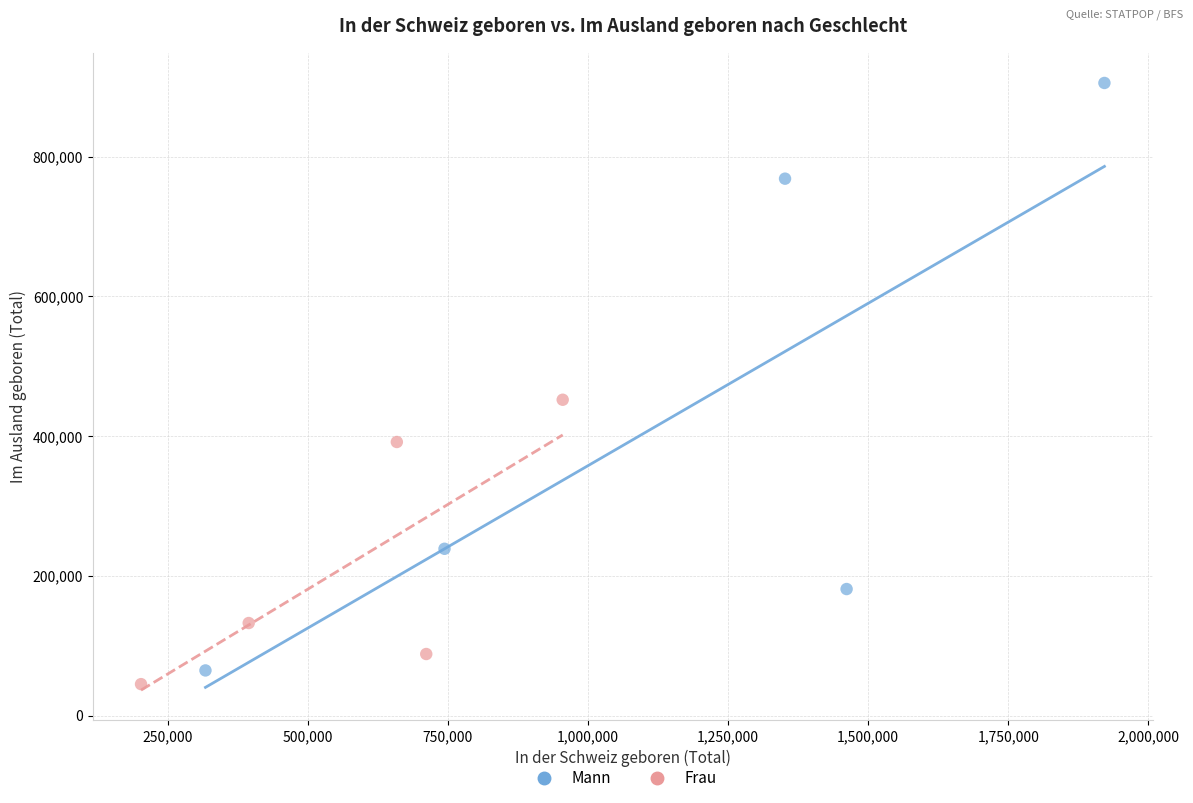

Which series reaches the maximum Y coordinate?

Mann